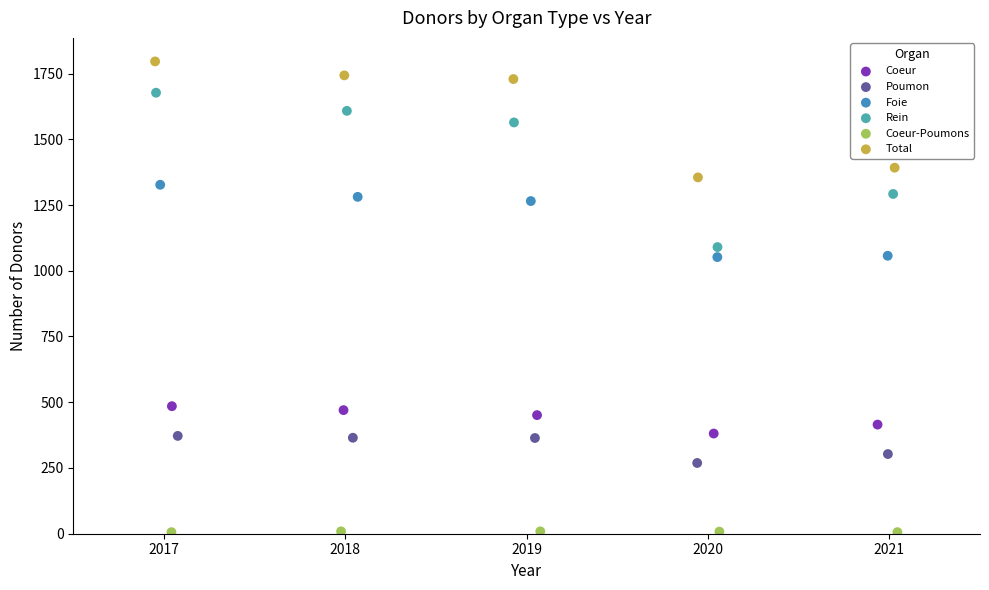

Which series reaches the maximum Y coordinate?

Total